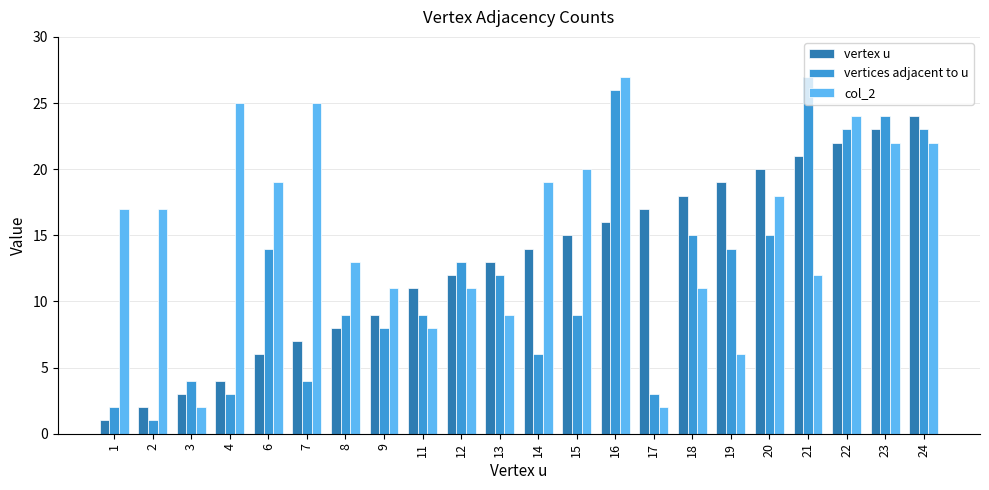

Is it true that vertices adjacent to u equals 14 at 6?

True